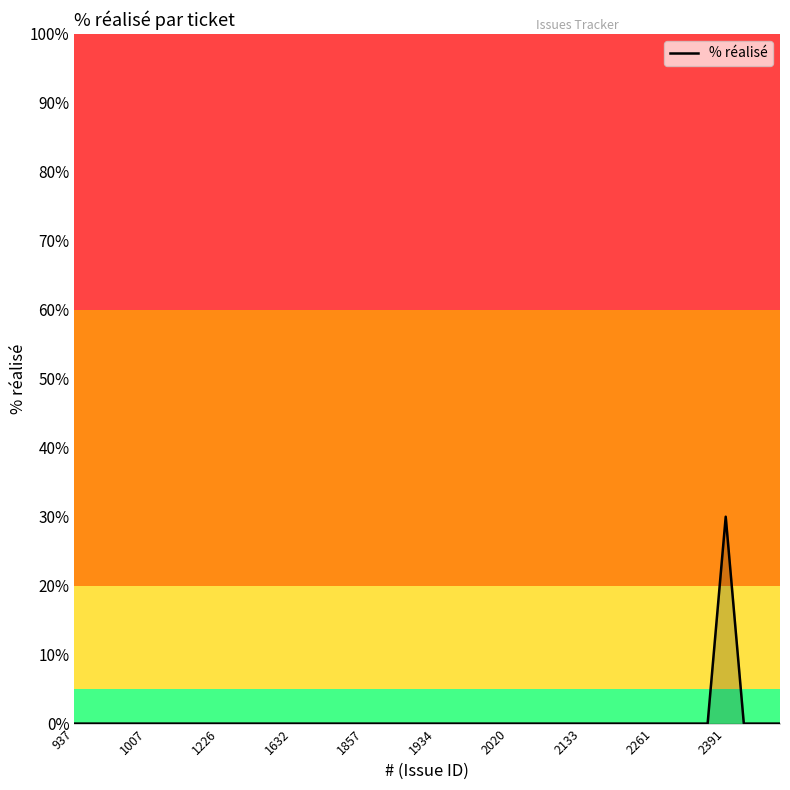

How many lines are shown in the chart?

1